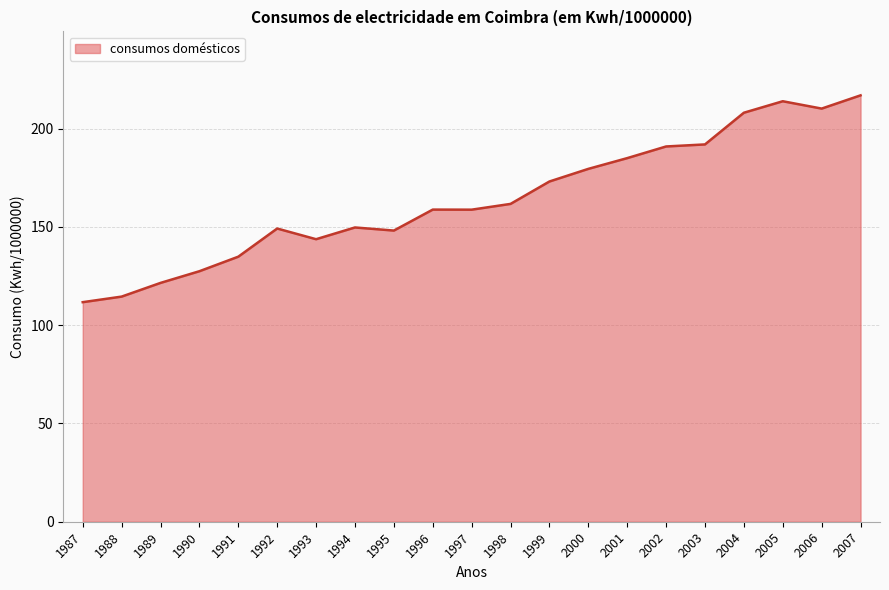

Count the number of categories in the chart.

21